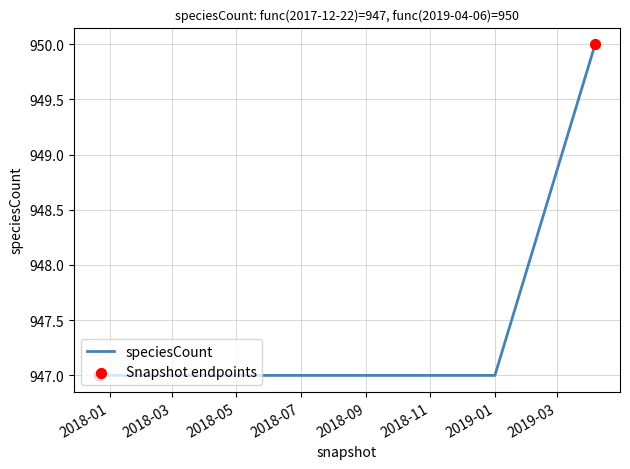

What is the average value?

948